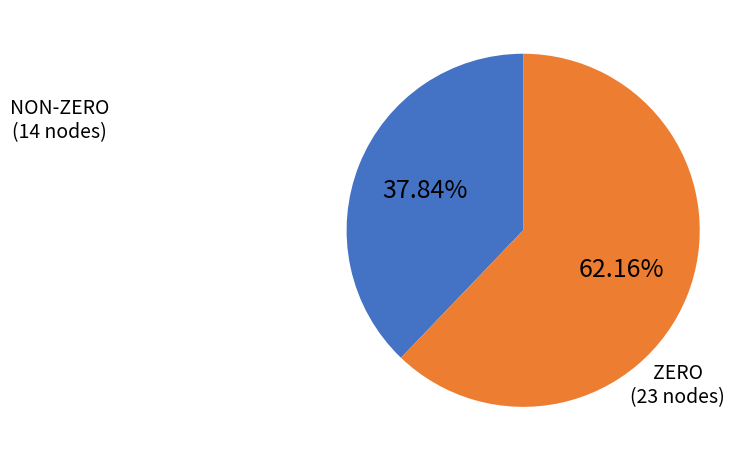

Does any single category account for the majority?

Yes